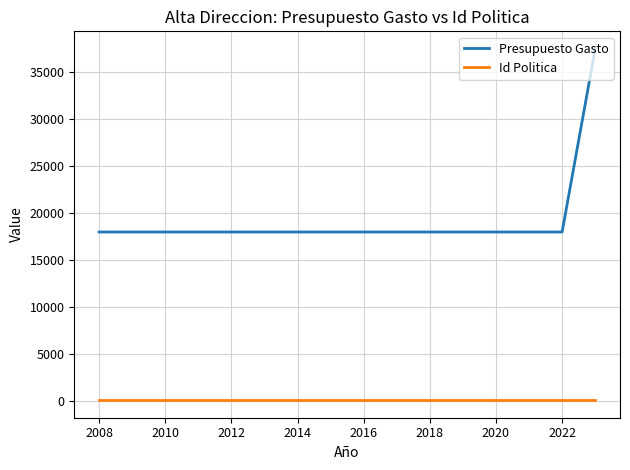

True or false: Id Politica and Presupuesto Gasto cross at least once.

False